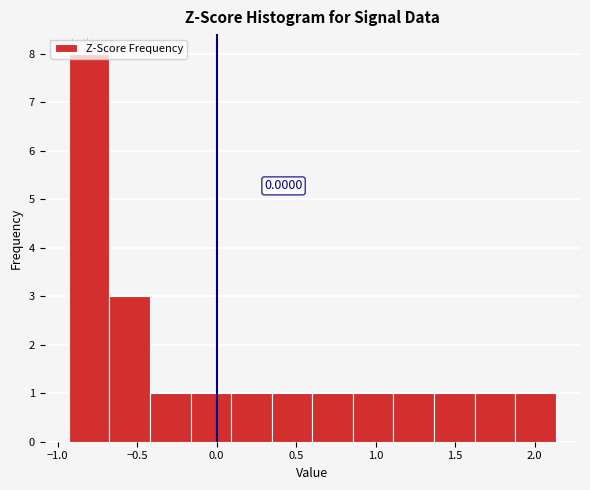

Which range on the x-axis has the tallest bar?

-0.95 to -0.65